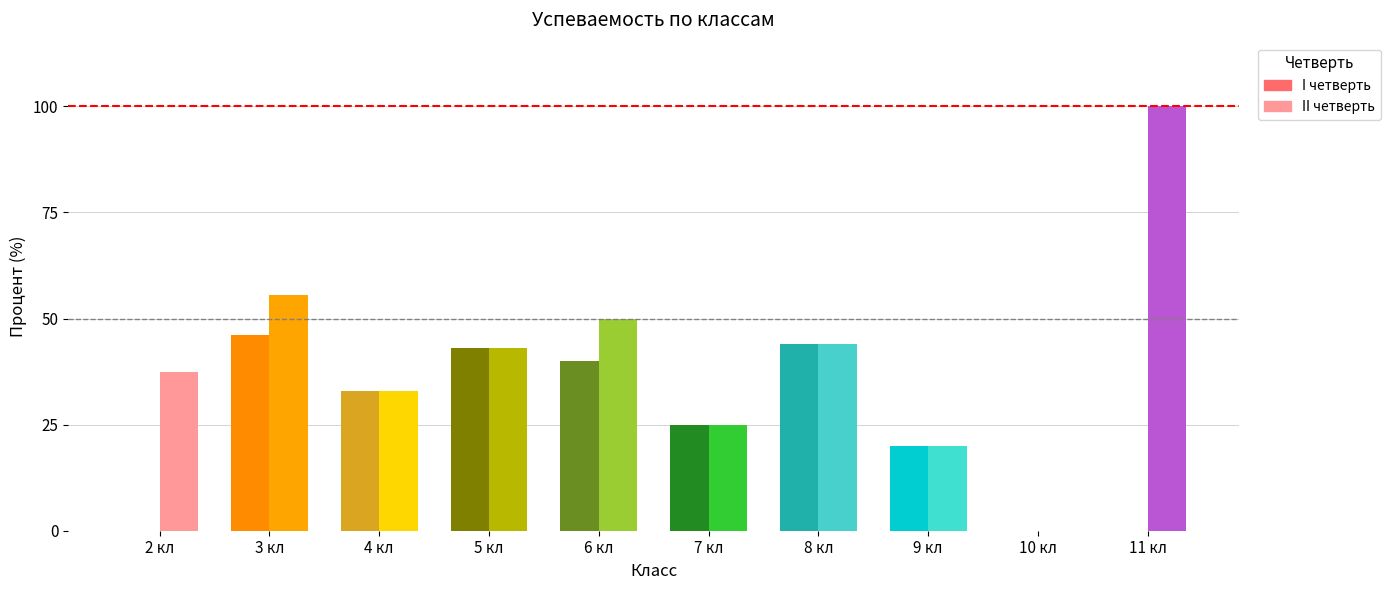

Is the value of I четверть at 11 кл greater than the value of II четверть at 5 кл?

No